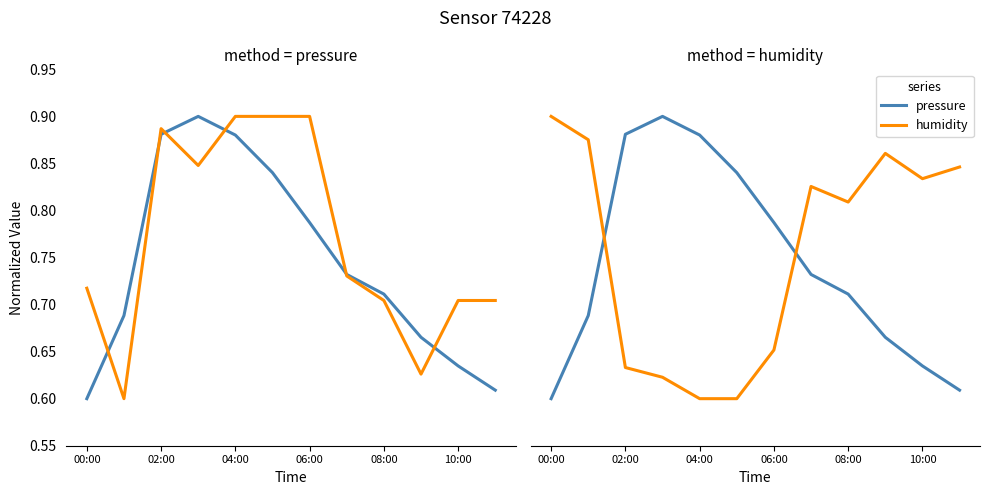

Is the value of temperature at 6 greater than the value of pressure at 9?

Yes